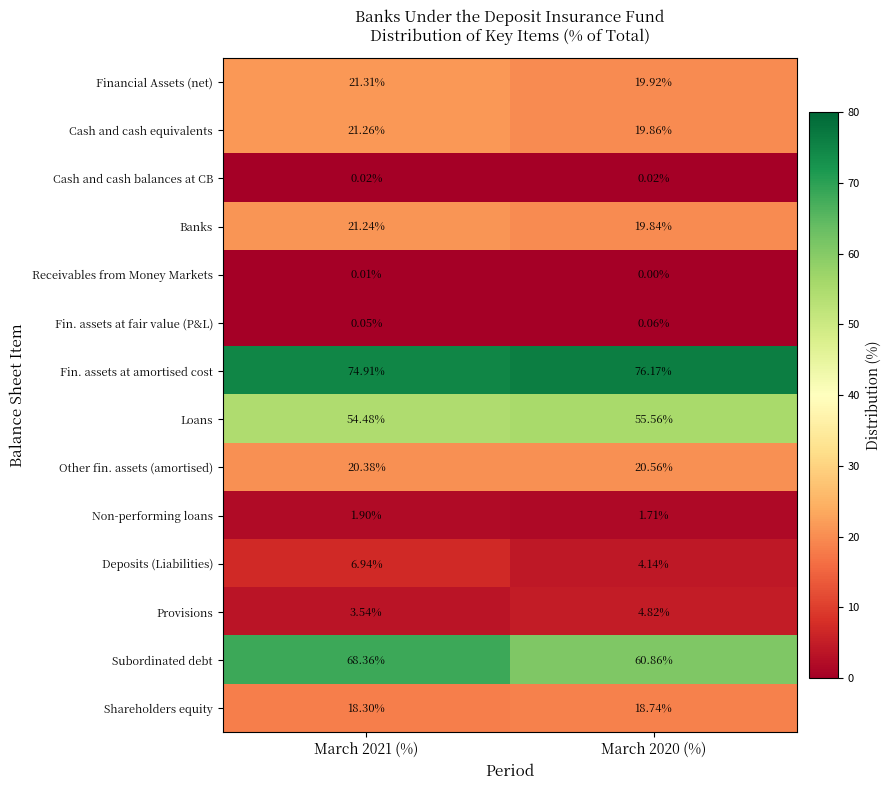

At March 2021 (%), list the series in order from largest to smallest.

Fin. assets at amortised cost, Subordinated debt, Loans, Financial Assets (net), Cash and cash equivalents, Banks, Other fin. assets (amortised), Shareholders equity, Deposits (Liabilities), Provisions, Non-performing loans, Fin. assets at fair value (P&L), Cash and cash balances at CB, Receivables from Money Markets